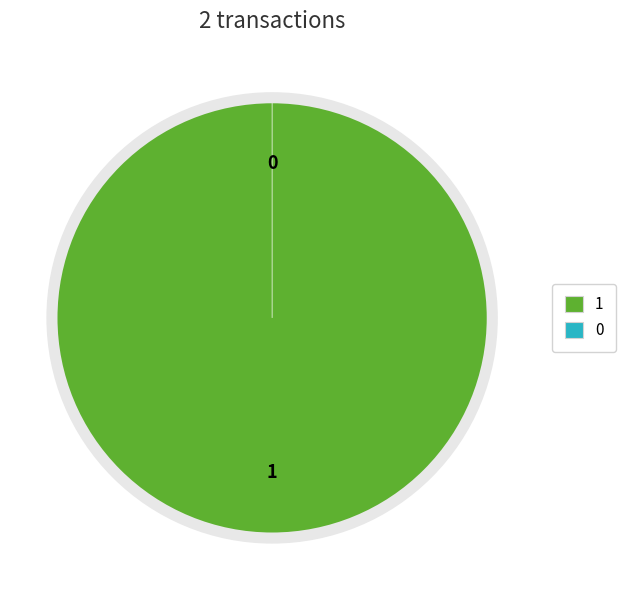

What portion of the pie excludes Ticket (io_index=0)?

100.0%